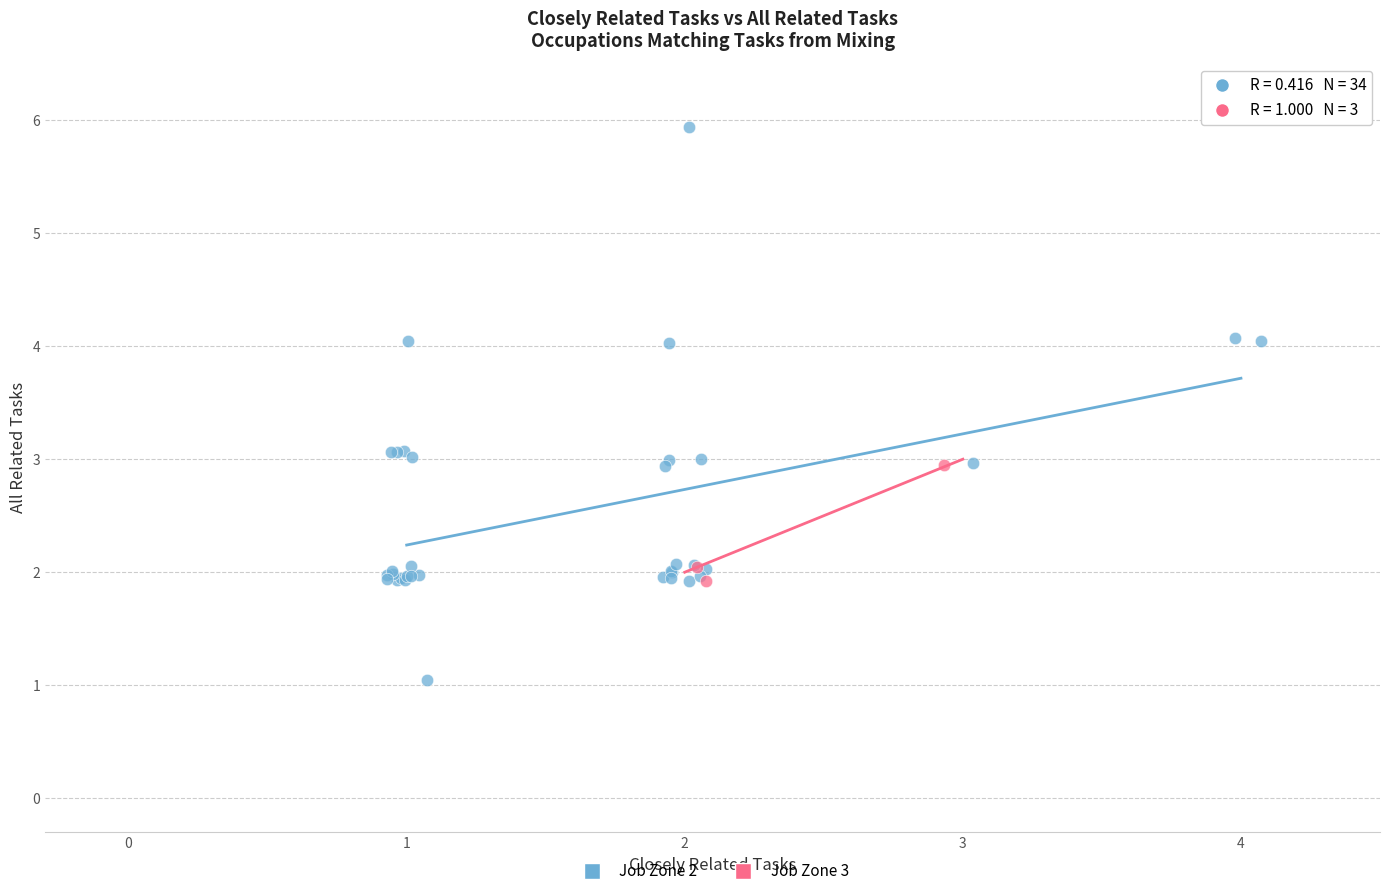

What are all the series names shown in the legend?

Job Zone 2, Job Zone 3